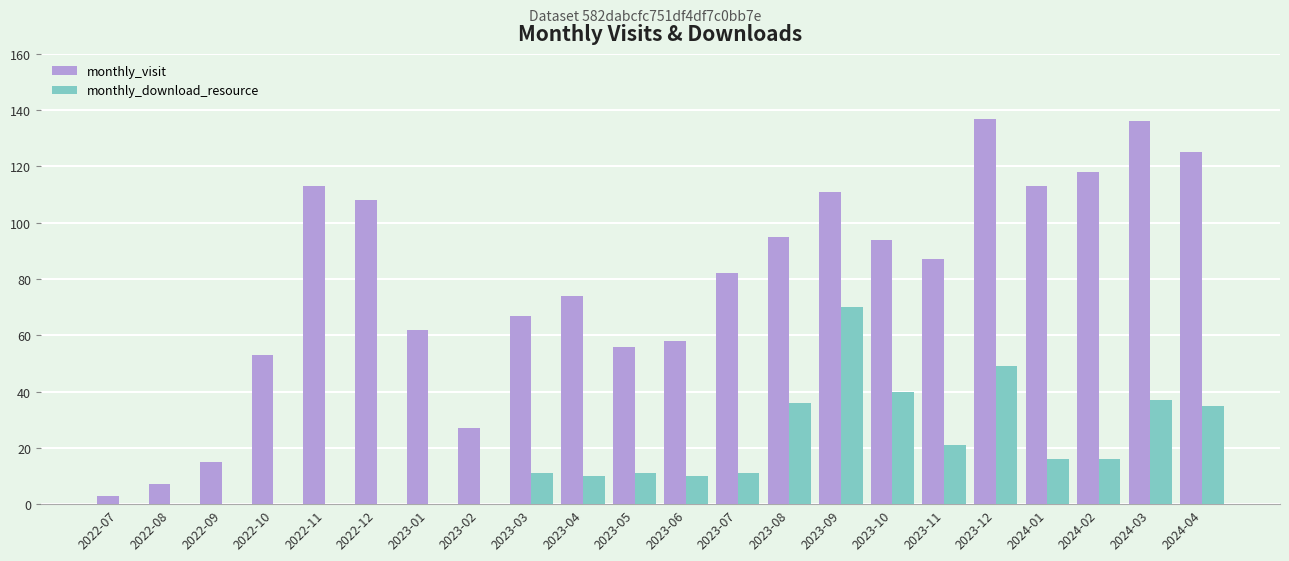

What is the spread (max minus min) of values at 2022-08?

7